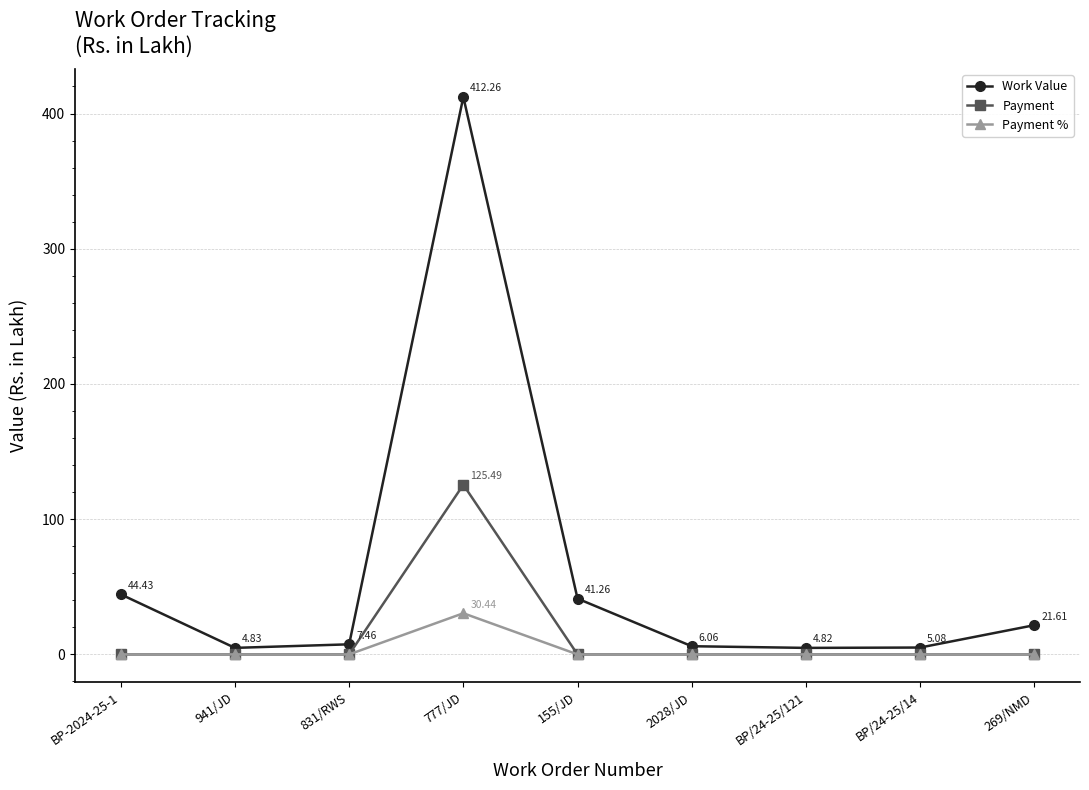

How many lines are shown in the chart?

3